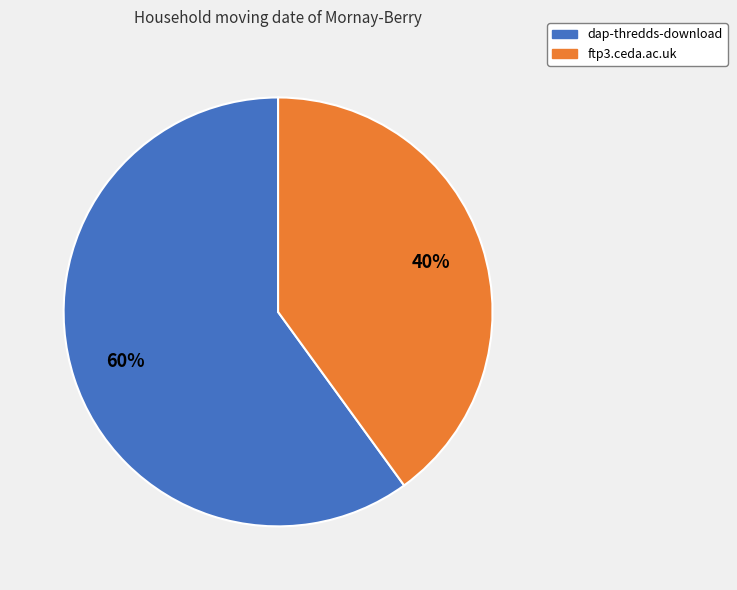

Count the number of slices in the pie.

2